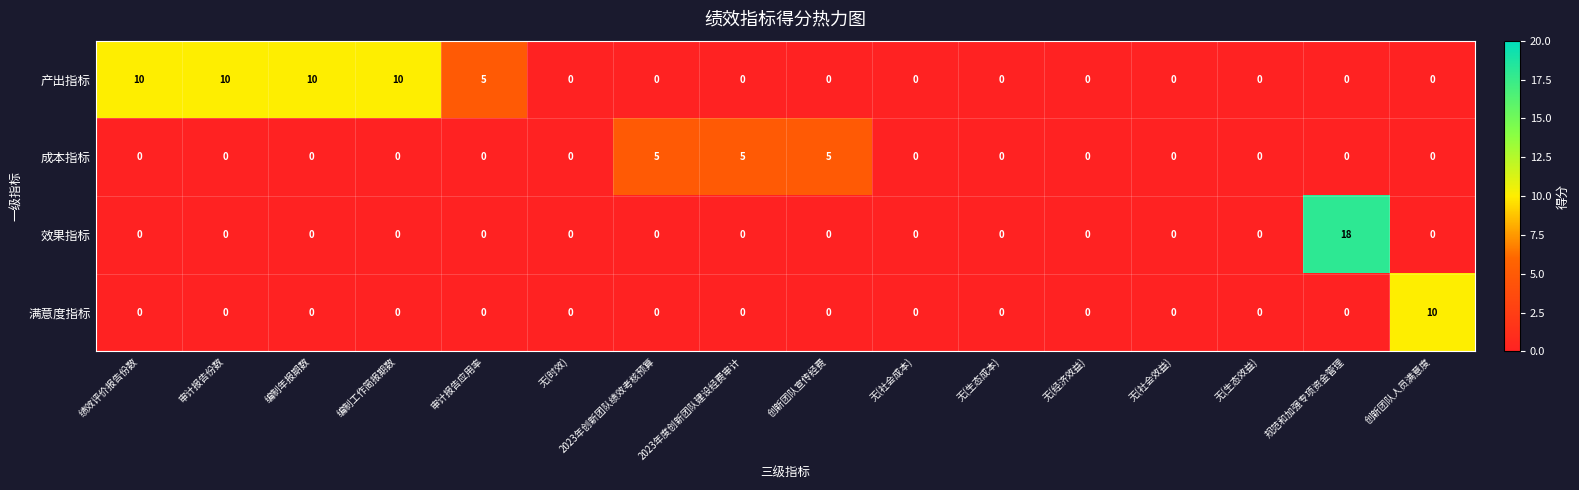

Between 无(时效) and 2023年创新团队绩效考核预算, which series saw the biggest shift?

成本指标